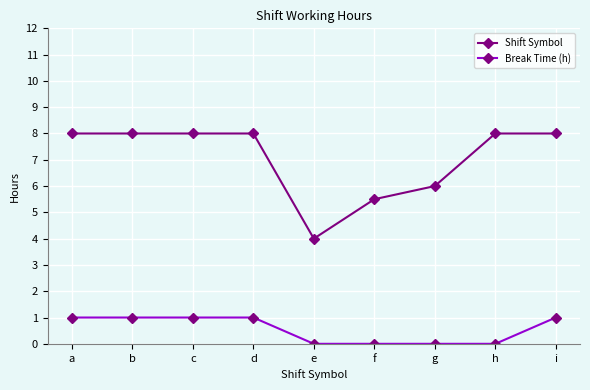

At g, list the series in order from smallest to largest.

Break Time (h), Shift Symbol